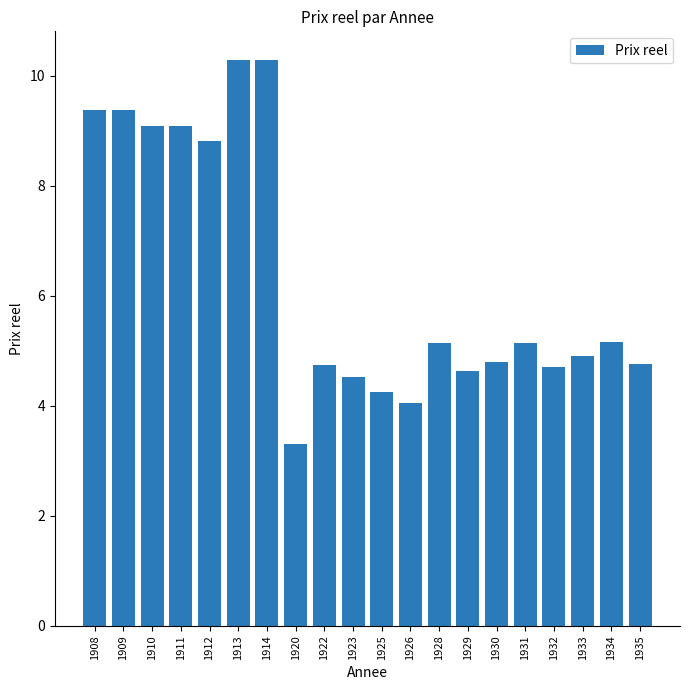

What is the sum of the values at 1925 and 1931?

9.4